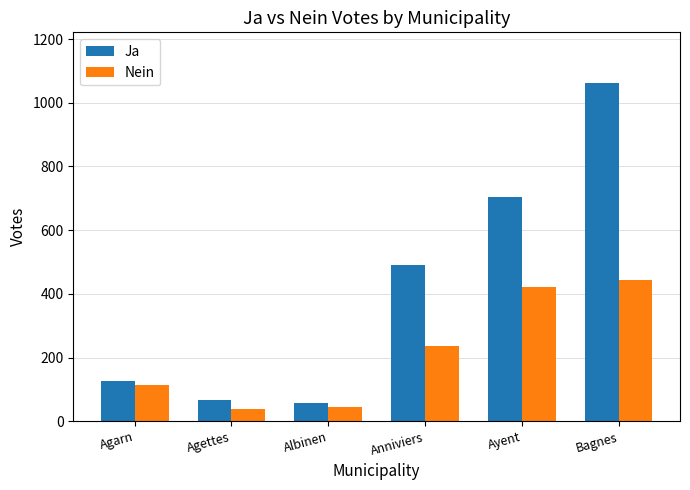

Reading left to right, transcribe all the data shown in this chart.

Ja: 125	68	57	491	703	1062
Nein: 113	39	45	235	421	445